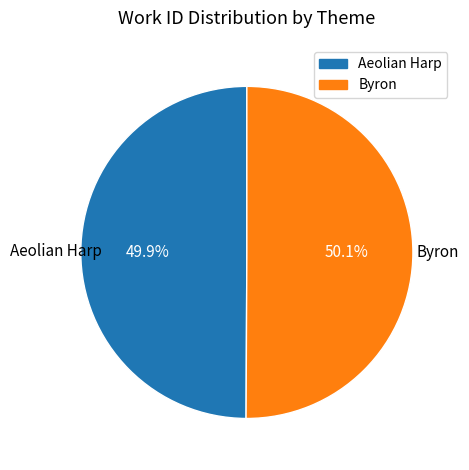

What percentage is NOT represented by Byron?

49.9%